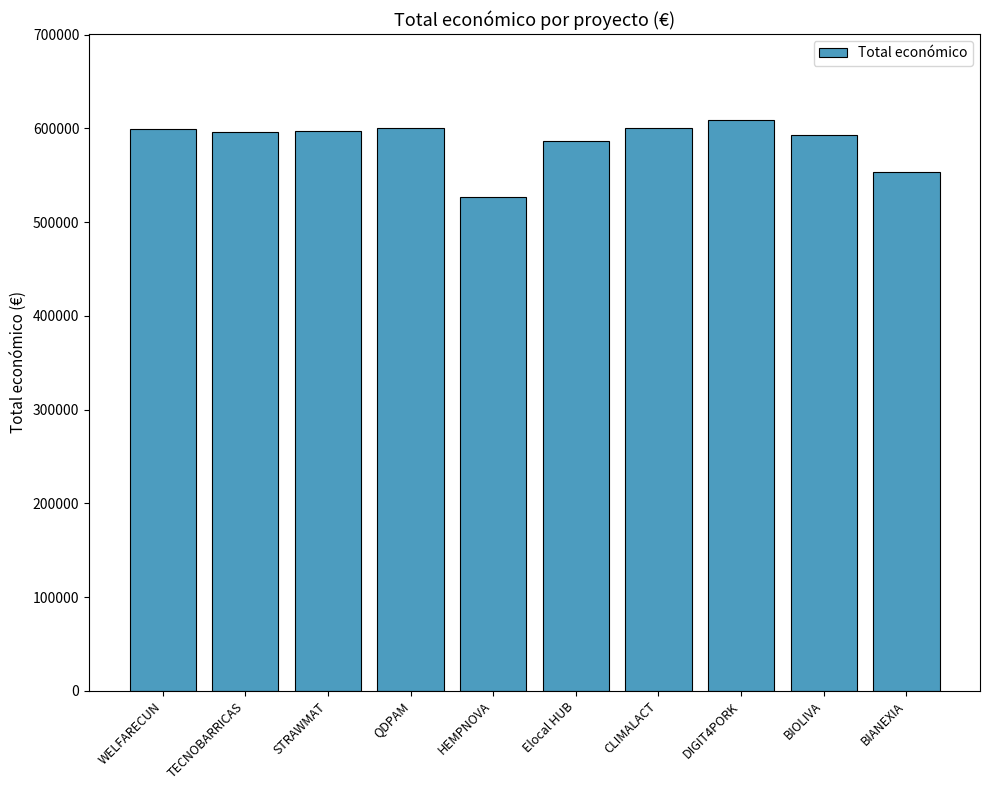

What is the minimum value shown in the chart?

526962